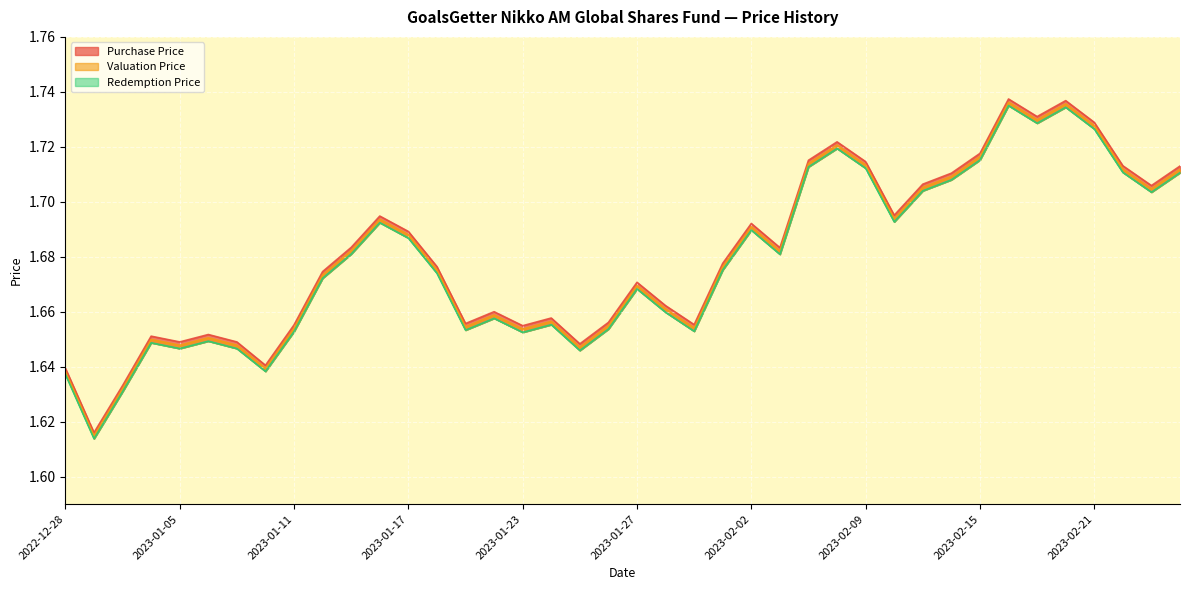

Reading right to left, extract all data points from this chart.

Purchase Price: 1.7	1.7	1.7	1.7	1.7	1.7	1.7	1.7	1.7	1.7	1.7	1.7	1.7	1.7	1.7	1.7	1.7	1.7	1.7	1.7	1.7	1.6	1.7	1.7	1.7	1.7	1.7	1.7	1.7	1.7	1.7	1.7	1.6	1.6	1.7	1.6	1.7	1.6	1.6	1.6
Valuation Price: 1.7	1.7	1.7	1.7	1.7	1.7	1.7	1.7	1.7	1.7	1.7	1.7	1.7	1.7	1.7	1.7	1.7	1.7	1.7	1.7	1.7	1.6	1.7	1.7	1.7	1.7	1.7	1.7	1.7	1.7	1.7	1.7	1.6	1.6	1.7	1.6	1.6	1.6	1.6	1.6
Redemption Price: 1.7	1.7	1.7	1.7	1.7	1.7	1.7	1.7	1.7	1.7	1.7	1.7	1.7	1.7	1.7	1.7	1.7	1.7	1.7	1.7	1.7	1.6	1.7	1.7	1.7	1.7	1.7	1.7	1.7	1.7	1.7	1.7	1.6	1.6	1.6	1.6	1.6	1.6	1.6	1.6